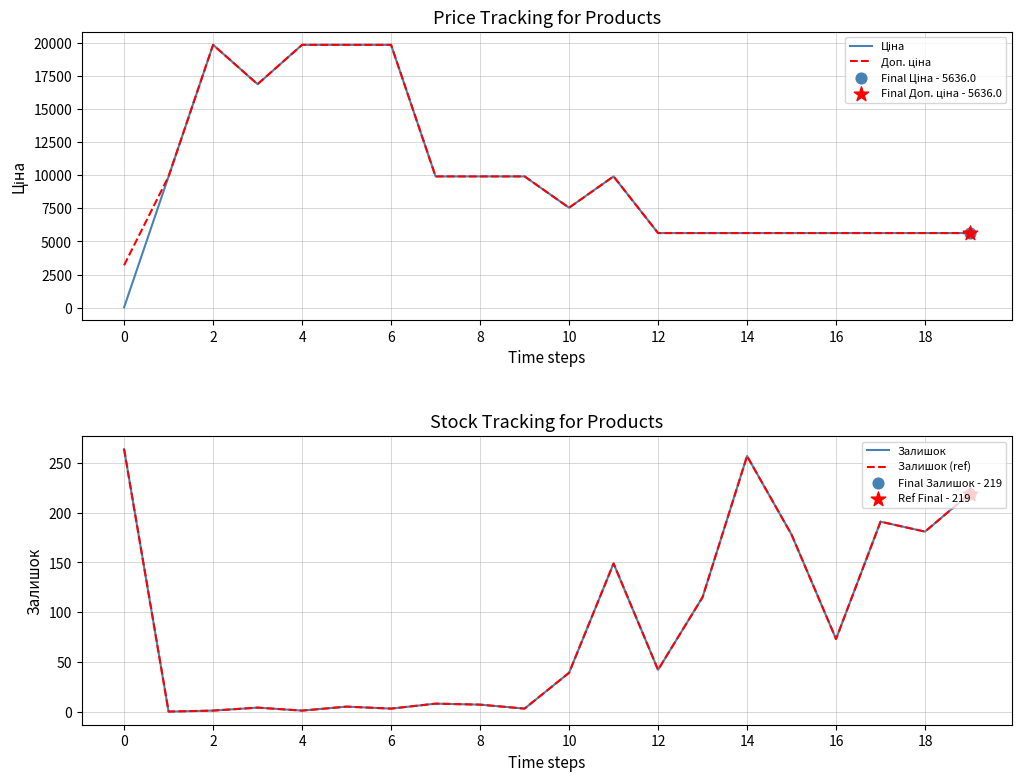

Which series has the largest total across all categories?

Доп. ціна